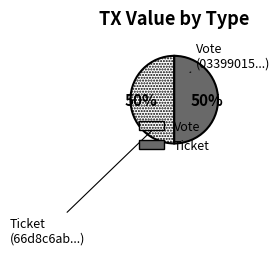

Which slice is the largest?

Vote